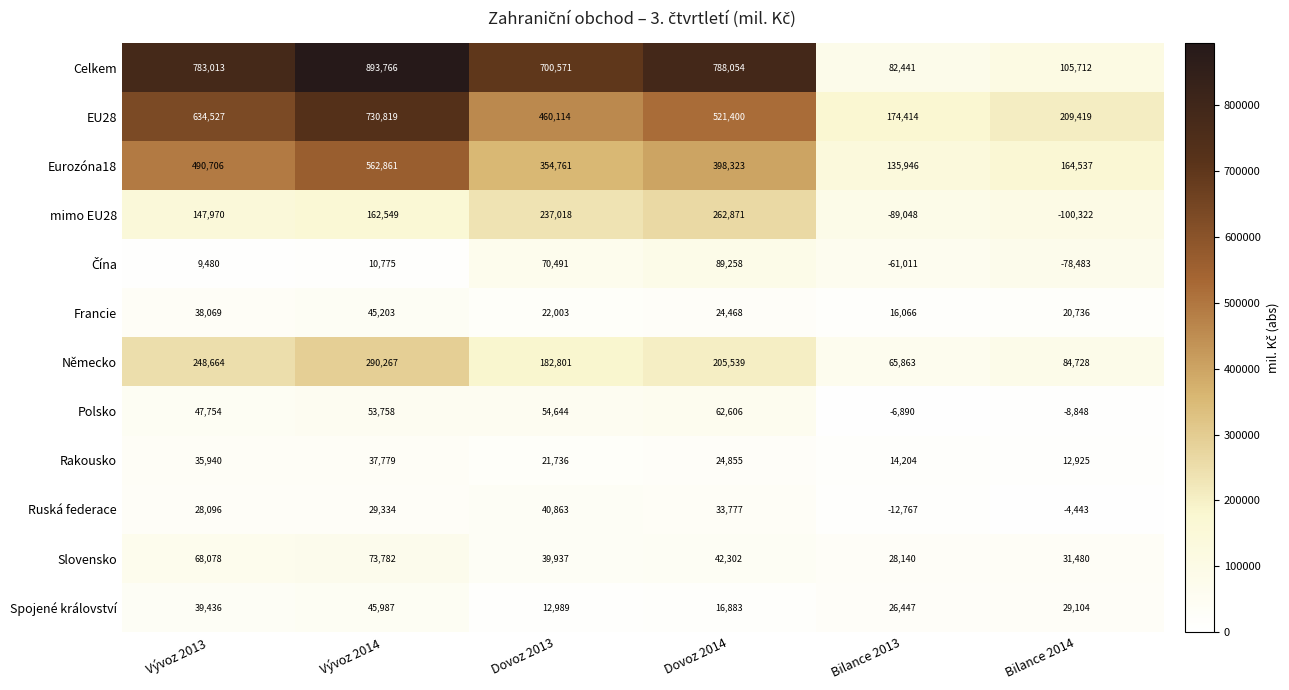

Which series has the largest total across all categories?

Celkem